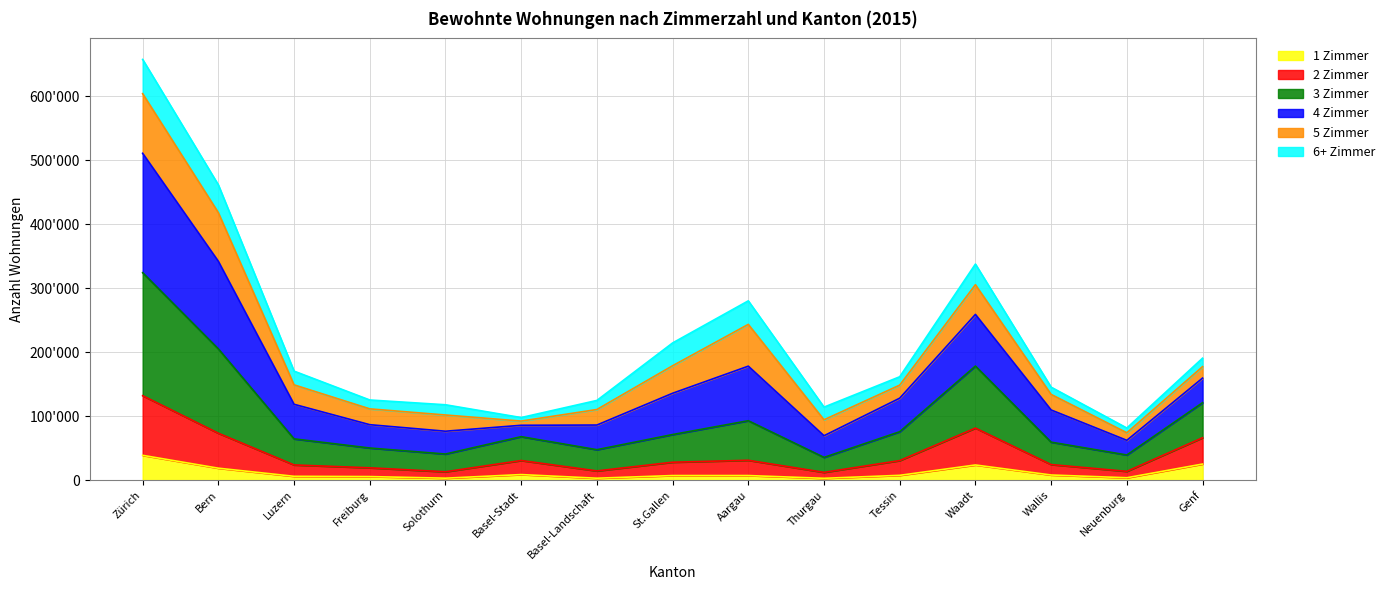

Does the chart have visible grid lines?

Yes